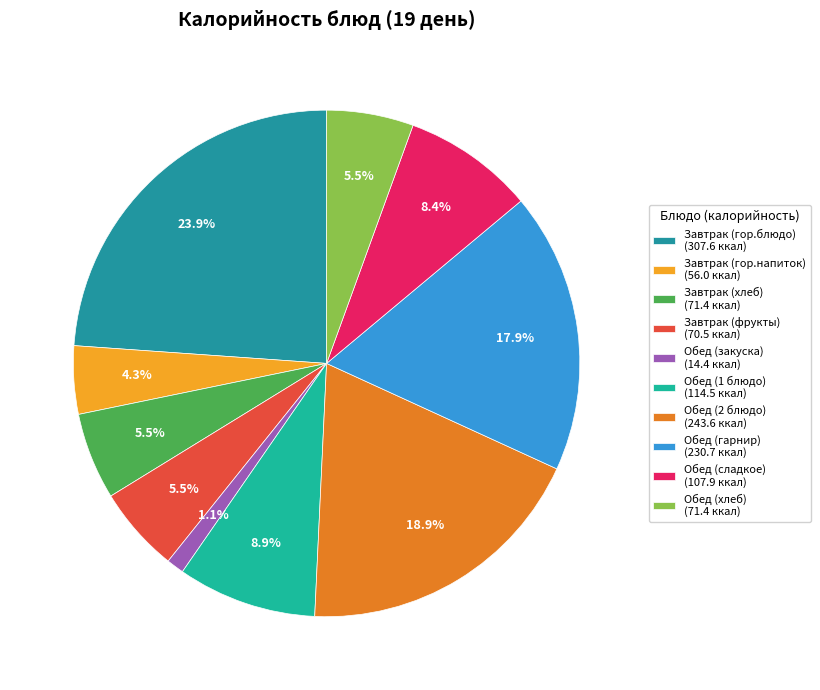

Count the number of slices in the pie.

10